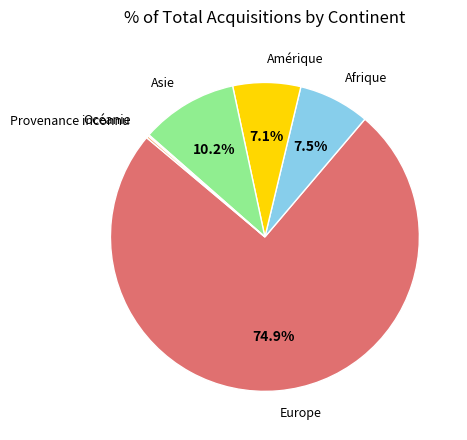

Is there a majority slice in this chart?

Yes